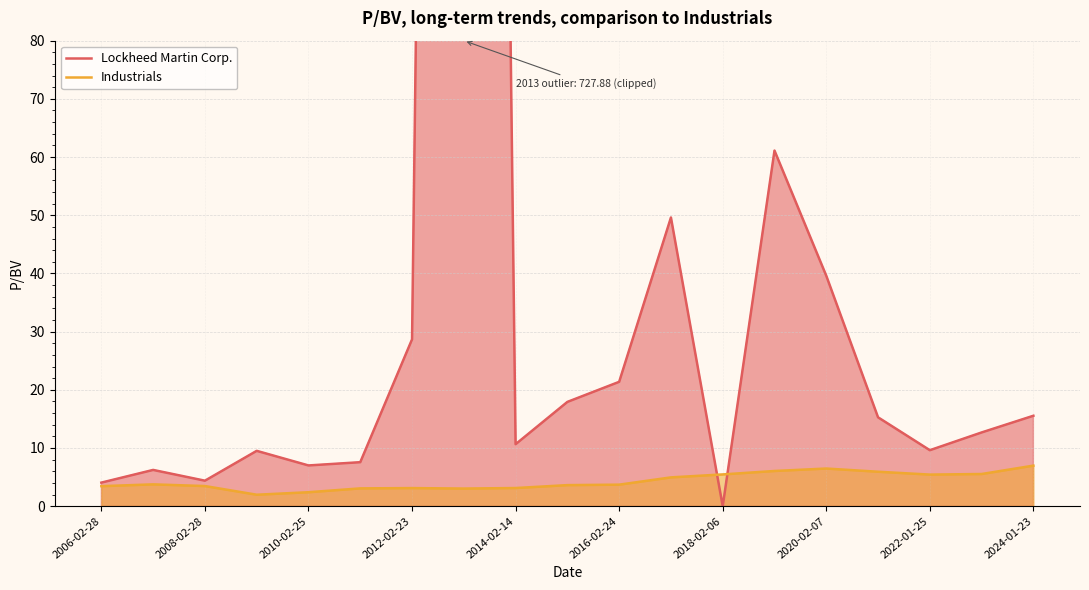

What is the lowest value of the Industrials series?

2.0